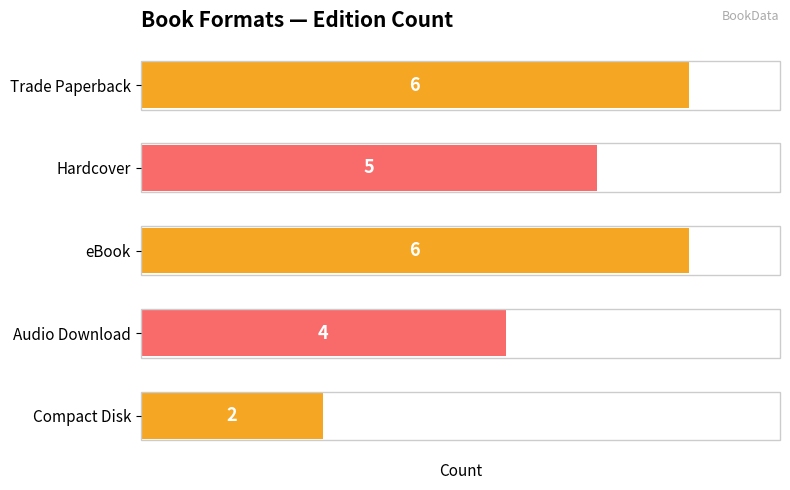

What is the ratio of the value at Compact Disk to the value at Trade Paperback?

0.3